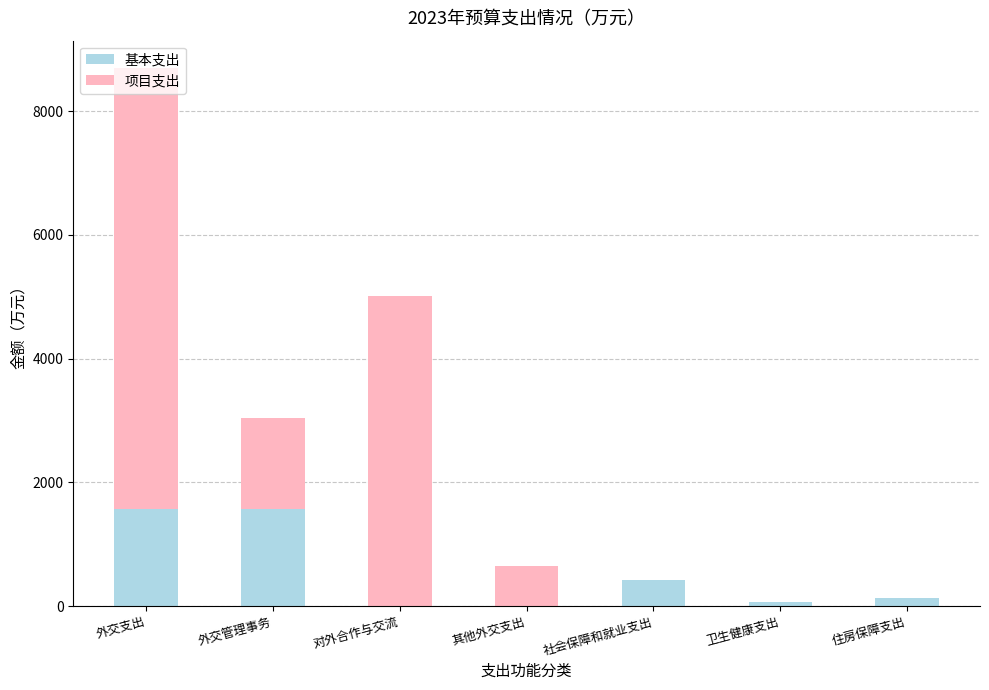

What is the total value across all series at 其他外交支出?

649.8